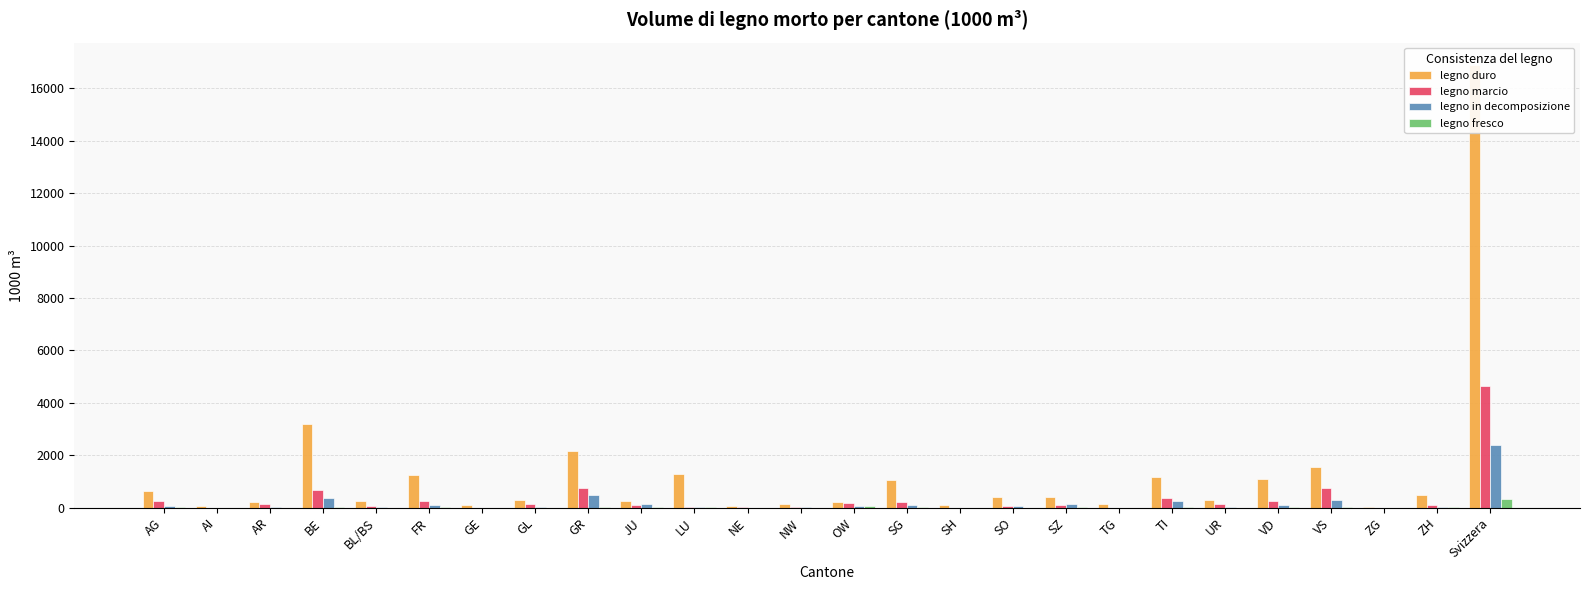

Is the value of legno in decomposizione at LU greater than the value of legno fresco at AR?

Yes